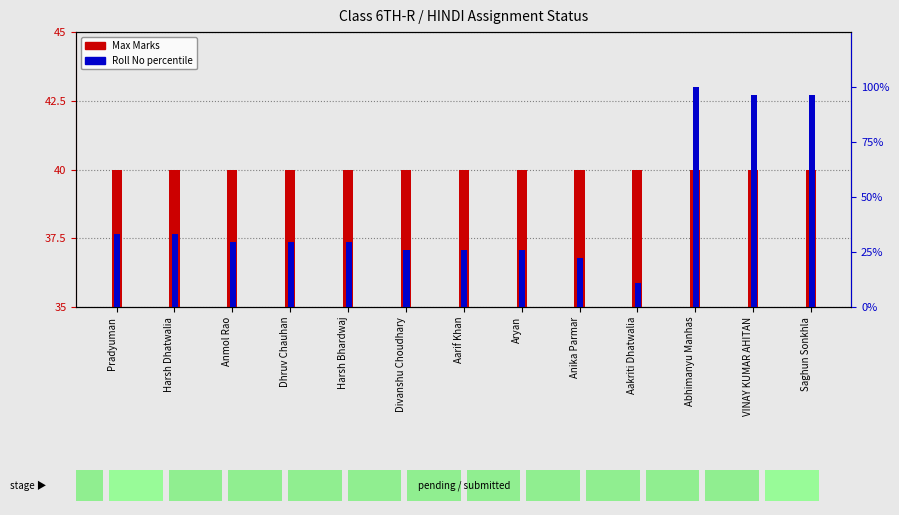

What is the value of the Max Marks bar at the 7th from the left?

40.0